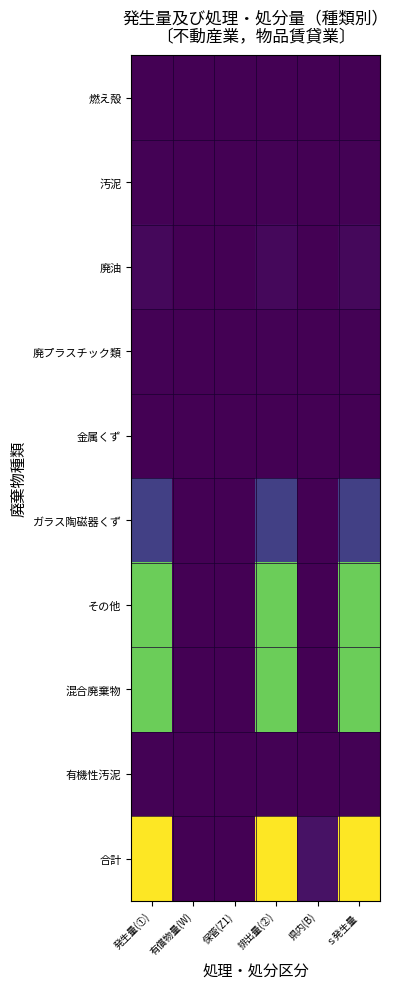

Which series has the largest range (max minus min)?

合計